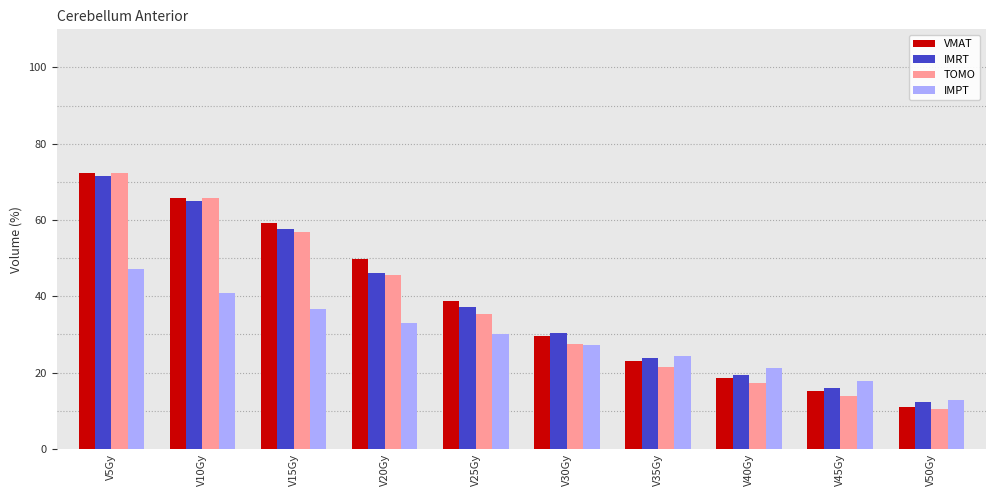

What is the spread (max minus min) of values at V15Gy?

22.7